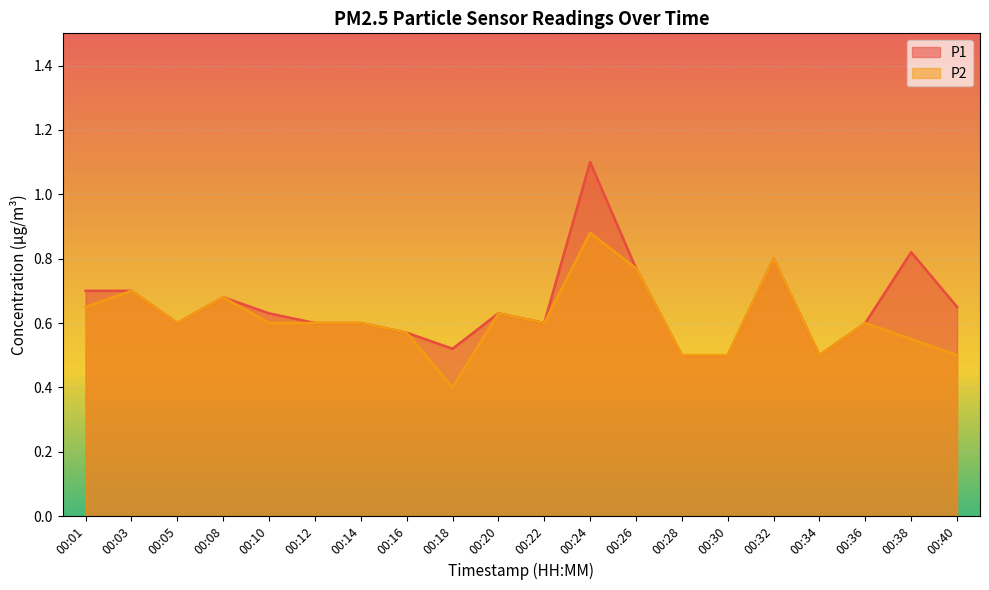

Where is P1 nearest to the value 0?

00:28